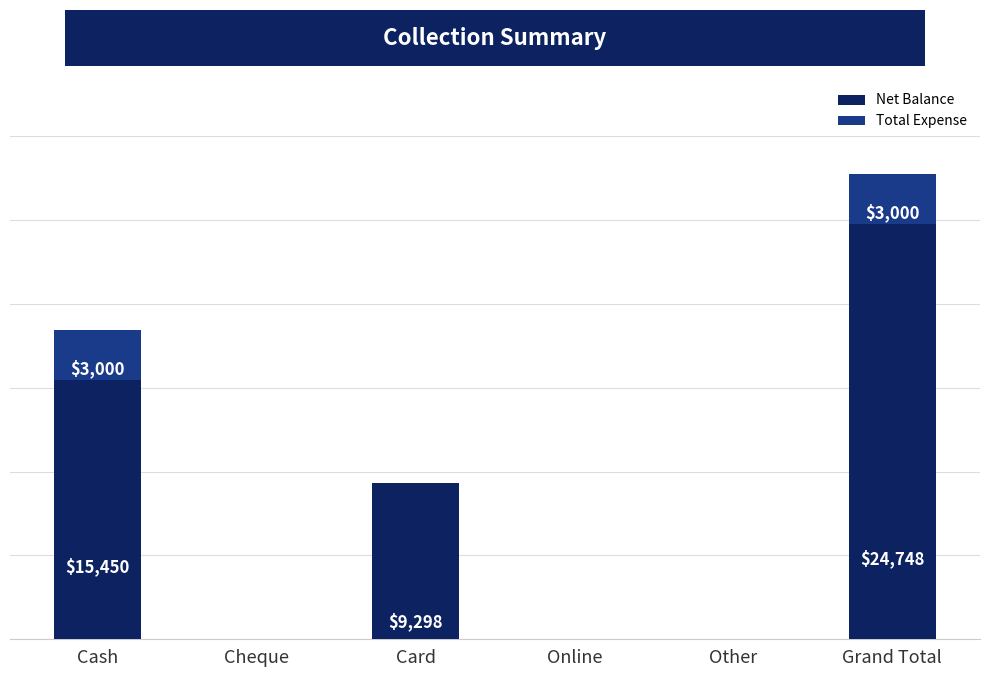

What is the difference between the maximum and minimum values in the Net Balance series?

24748